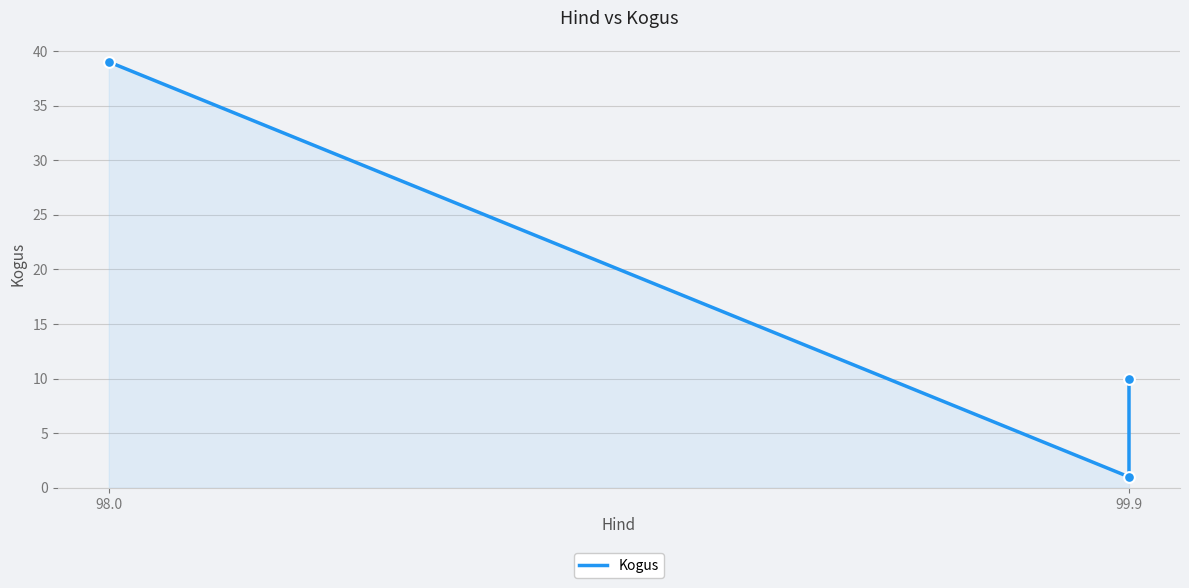

What is the ratio of the value at 99.9 to the value at 98.0?

0.3